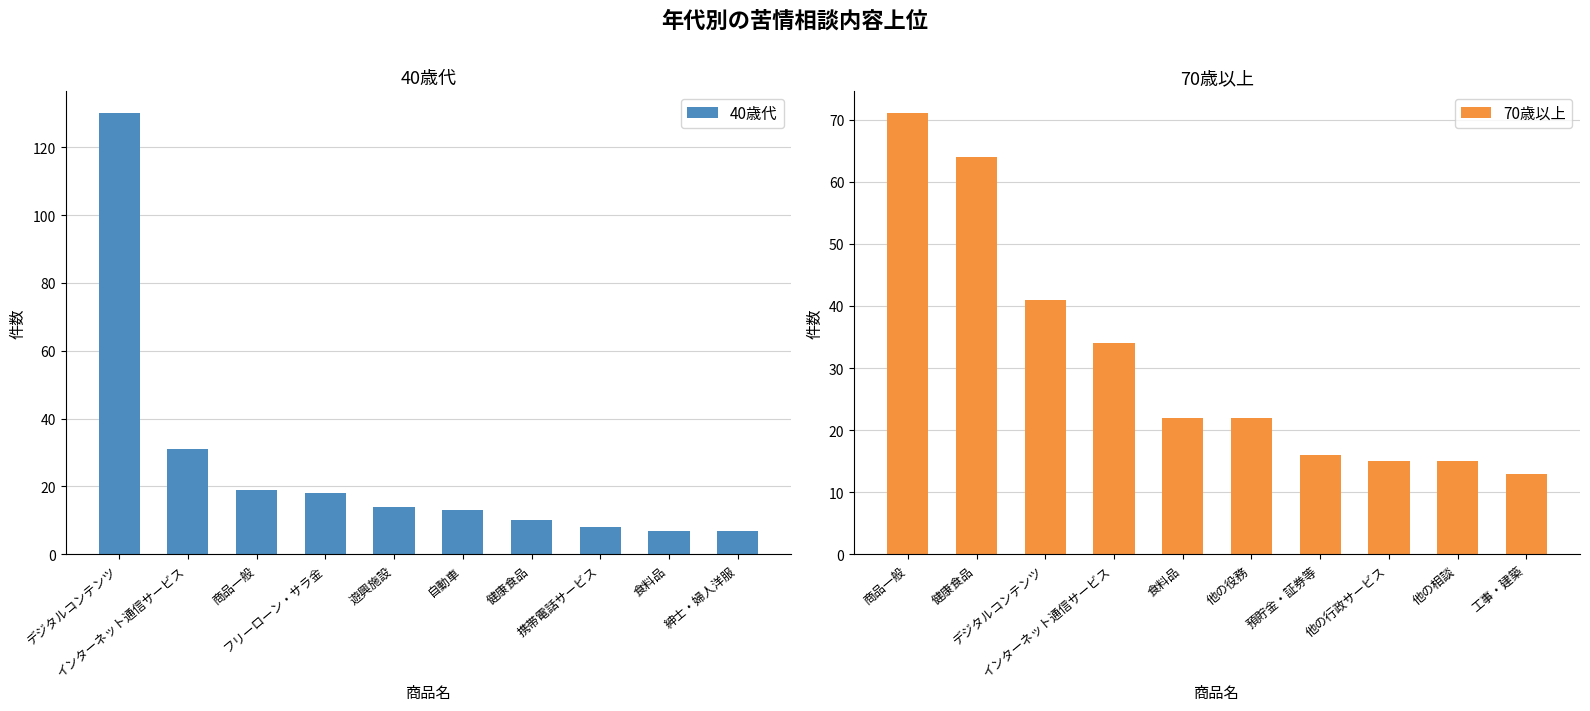

How many data points in 40歳代 are above 14?

4